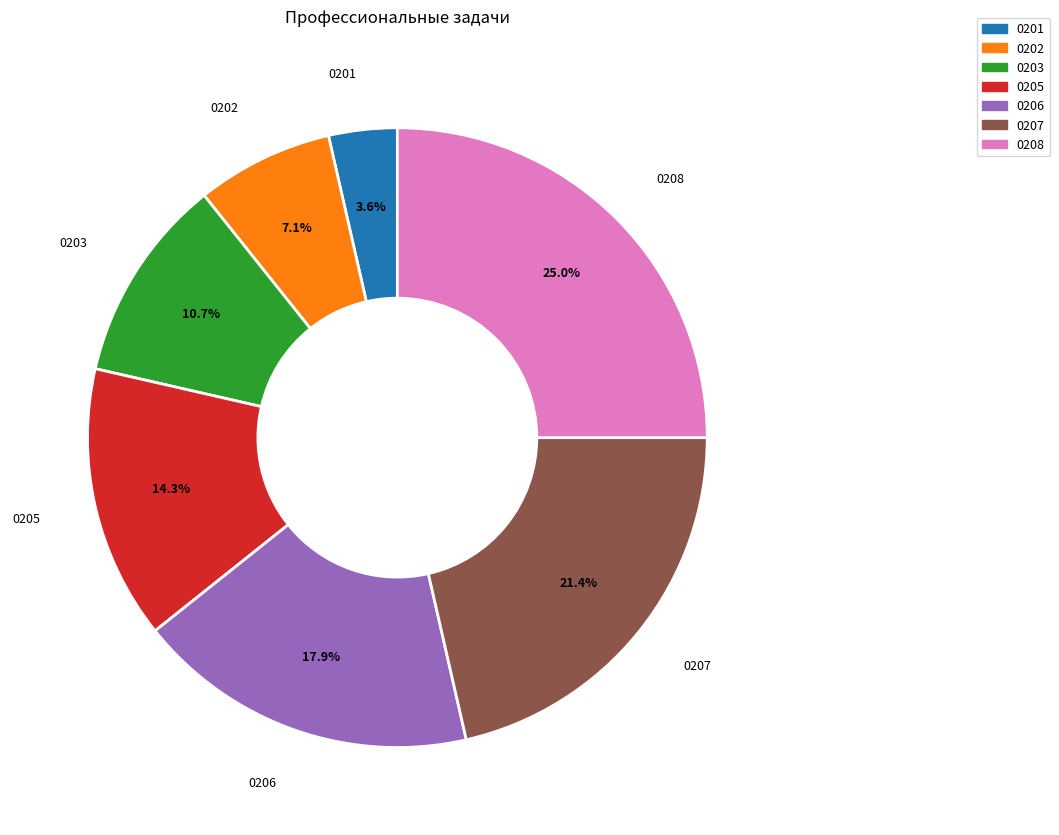

Rank the categories by value from lowest to highest.

0201, 0202, 0203, 0205, 0206, 0207, 0208